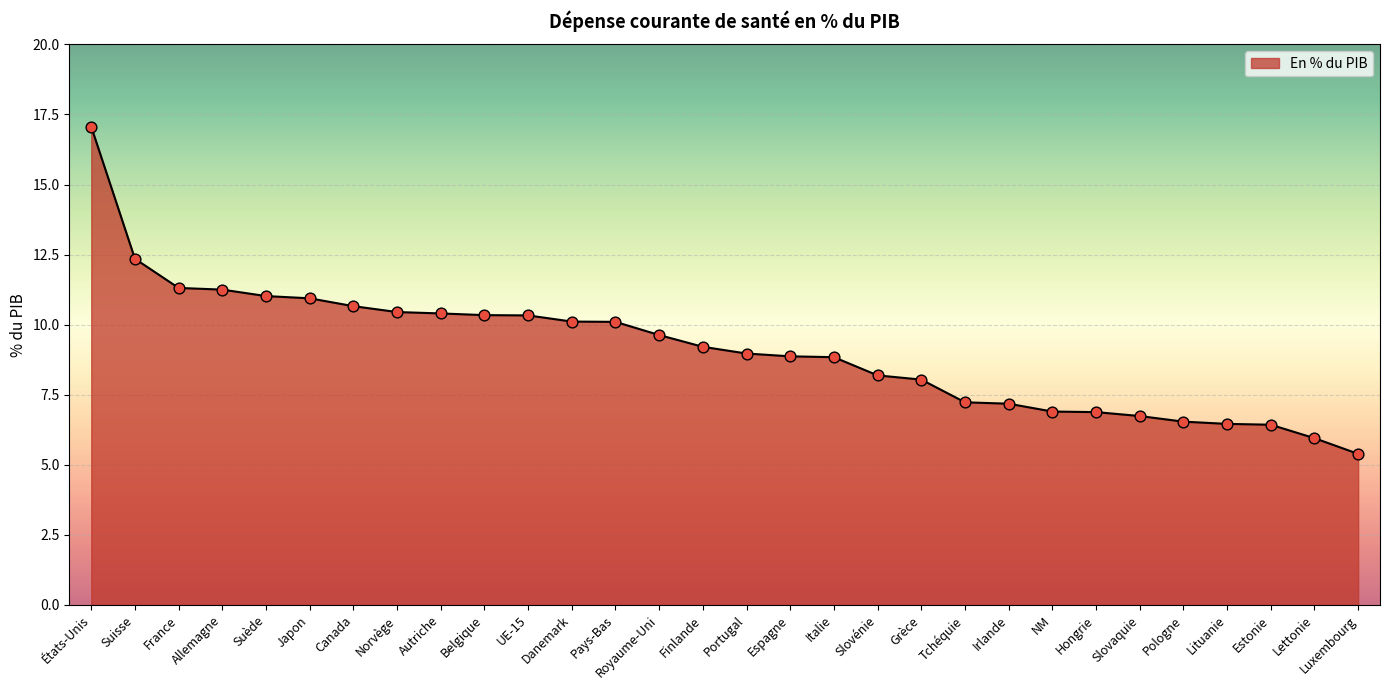

Between Allemagne and Norvège, which is larger?

Allemagne